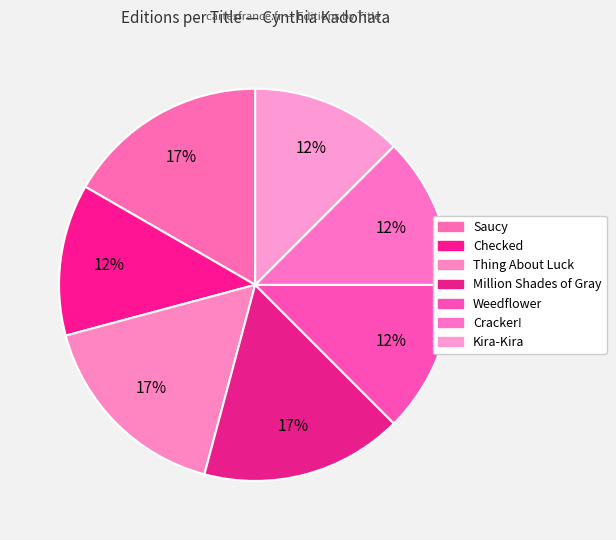

The Saucy slice represents 29% of the pie. True or false?

False